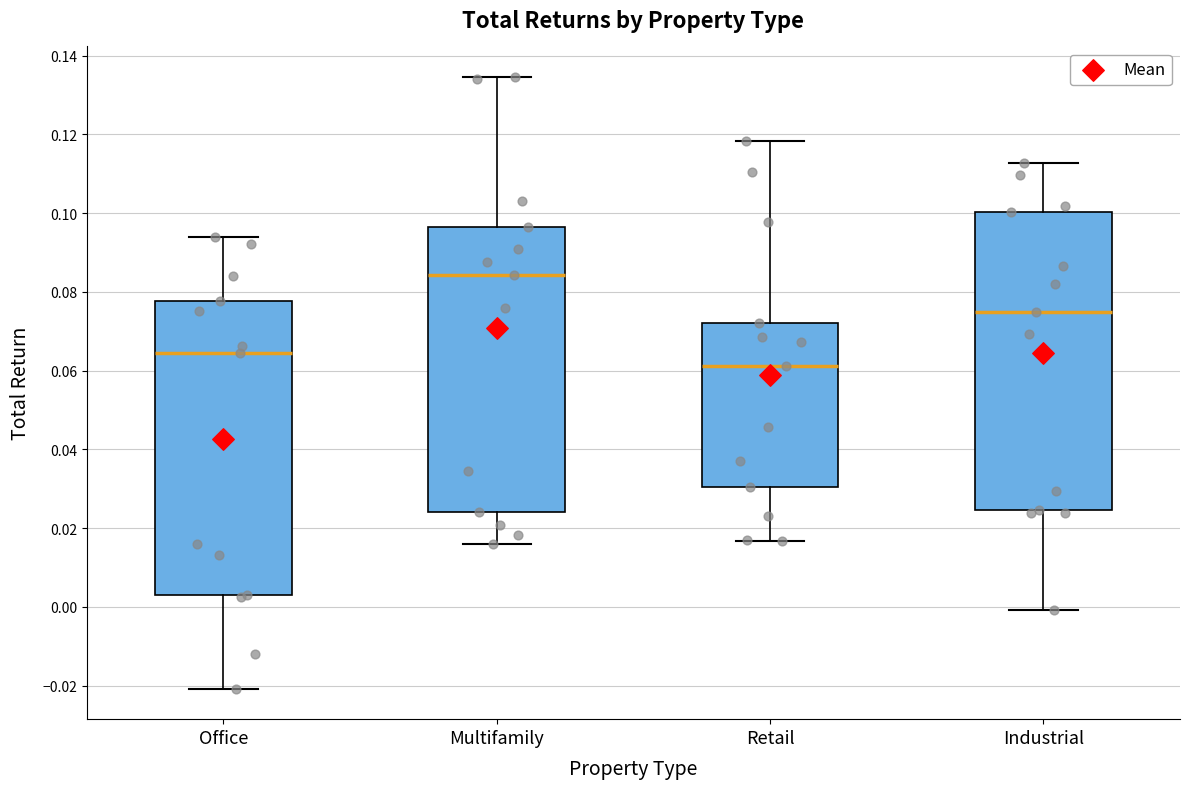

Reading left to right, transcribe this box plot: for each box, give where its median line is, the range the box spans, and where its two whiskers end, as read against the y-axis. The values are not printed on the chart, so give them approximately, as read against the axis.

Office: median 0.064, box 0.004 to 0.078, whiskers -0.020 to 0.094
Multifamily: median 0.084, box 0.024 to 0.096, whiskers 0.016 to 0.134
Retail: median 0.062, box 0.030 to 0.072, whiskers 0.016 to 0.118
Industrial: median 0.076, box 0.024 to 0.100, whiskers 0.000 to 0.112